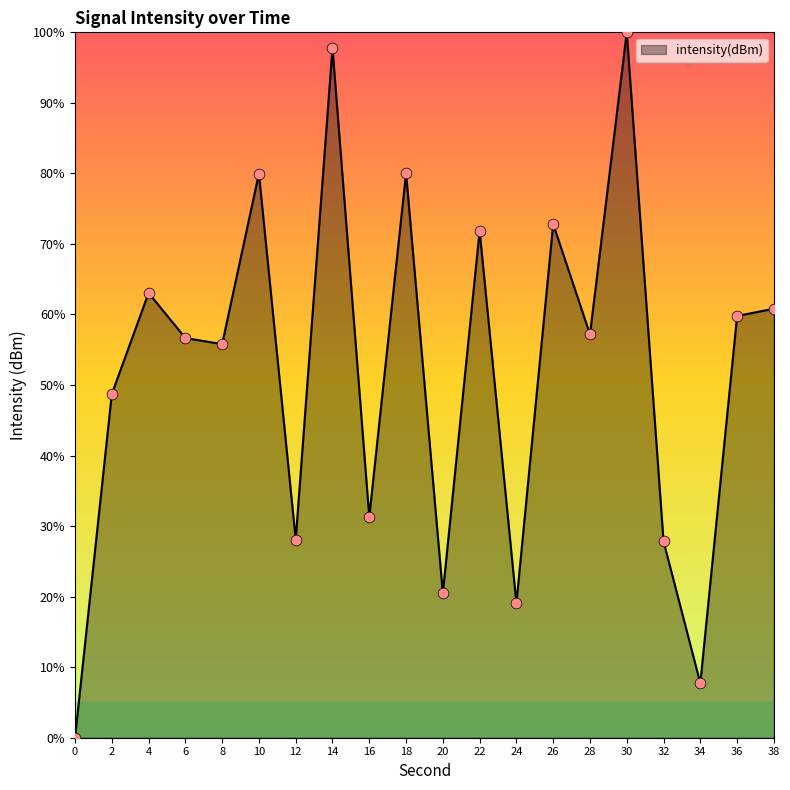

What is the change in value from 0 to 16?

+31.3